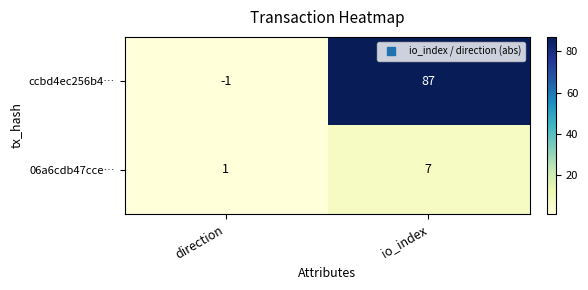

At which label is 06a6cdb47cce… closest to 4?

direction